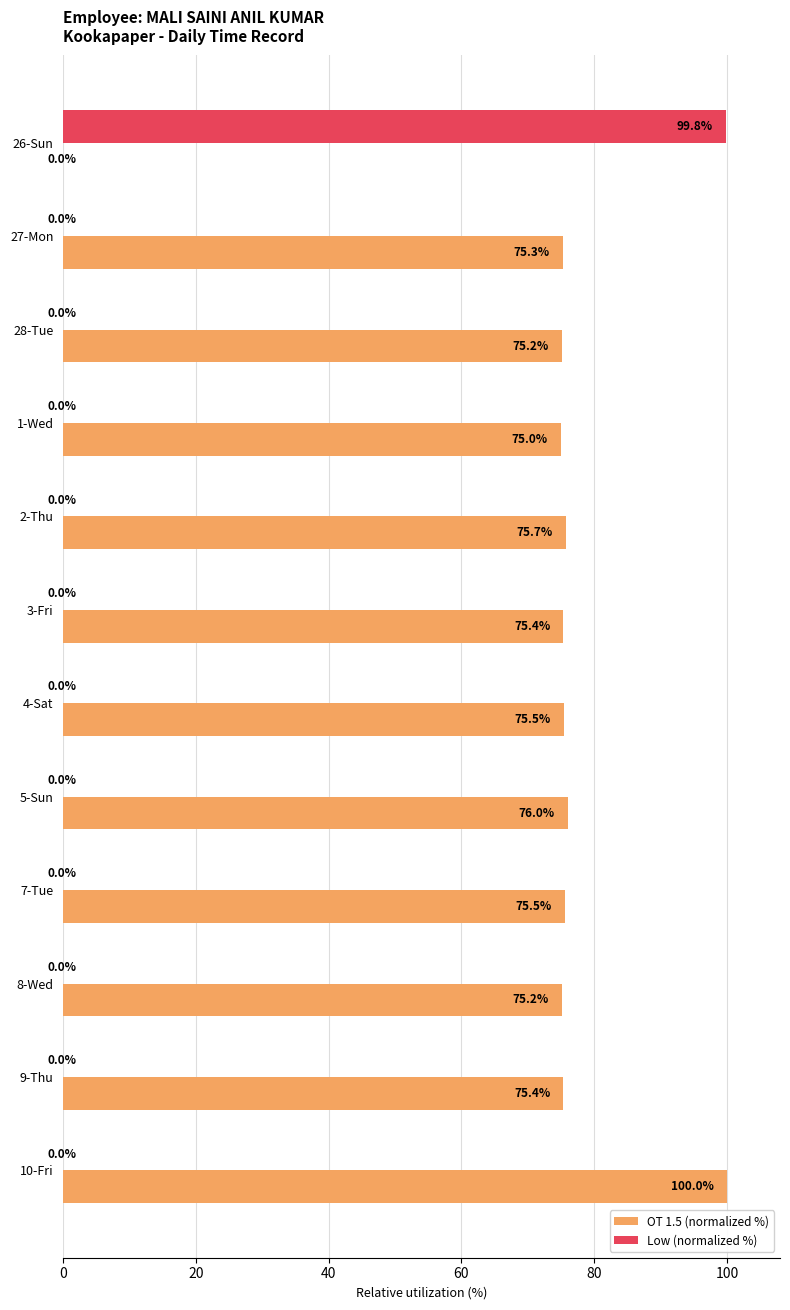

Which series has the largest total across all categories?

OT 1.5 (normalized %)